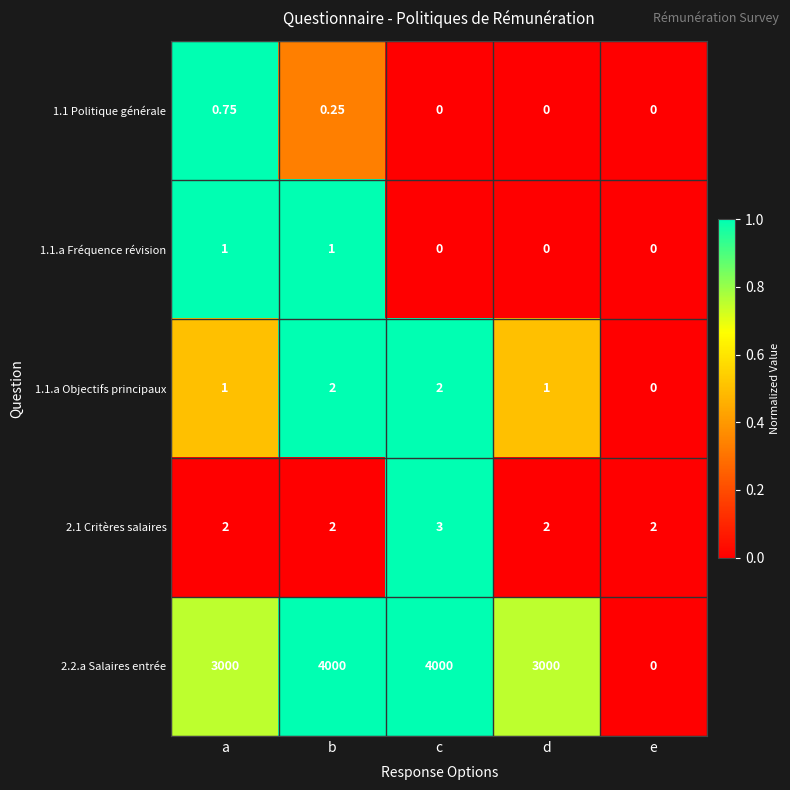

Between b and e, which series saw the biggest shift?

2.2.a Salaires entrée